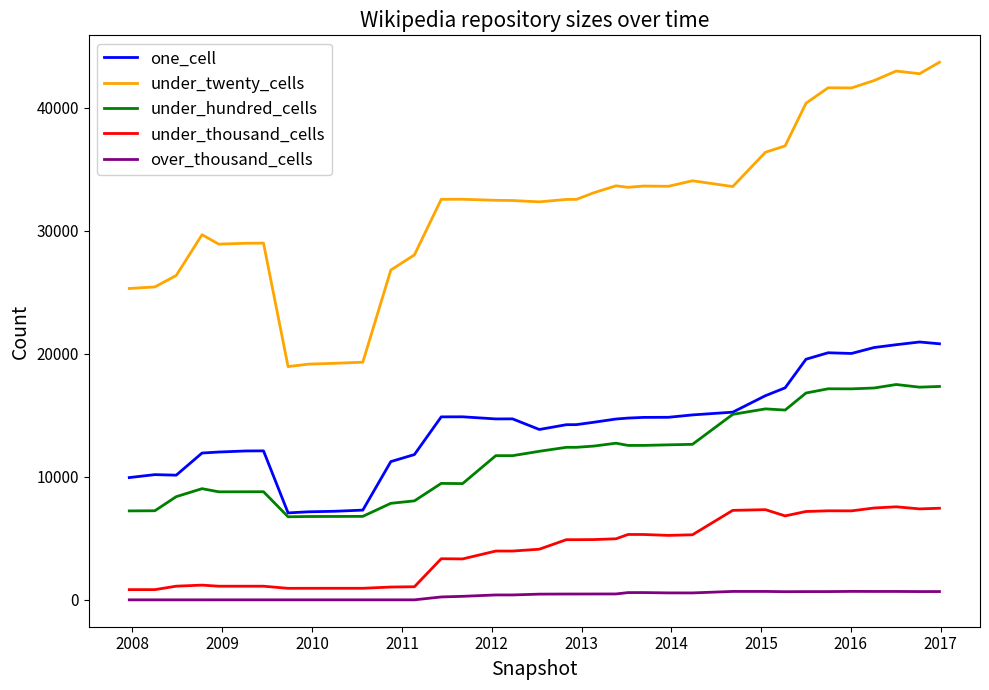

How many lines are shown in the chart?

5